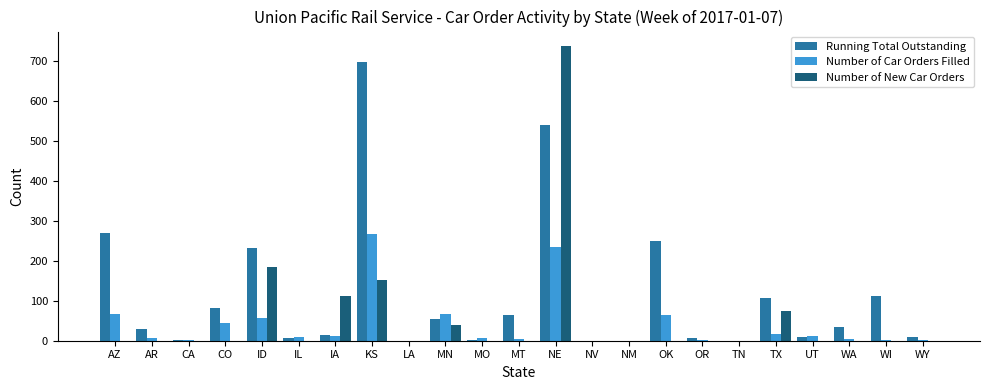

True or false: Number of Car Orders Filled has a value of 413 at KS.

False